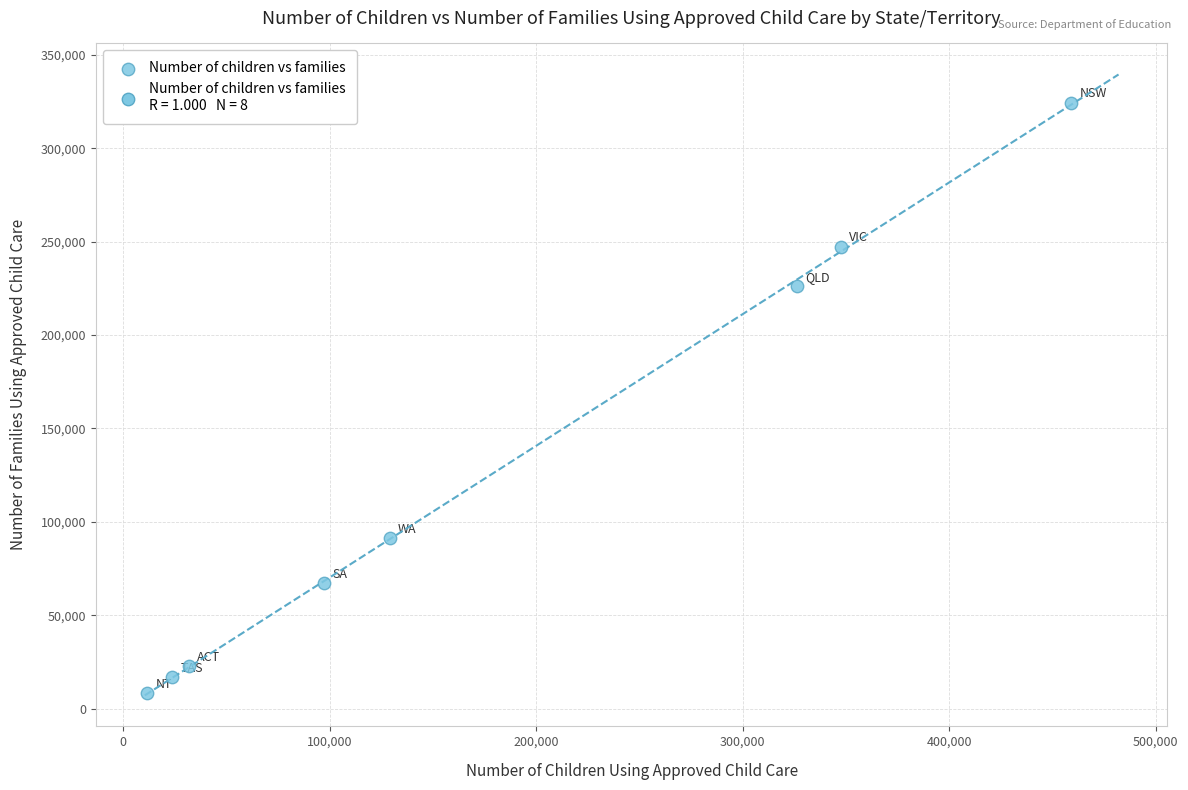

What Y value in the scatter plot is closest to 166285?

226110